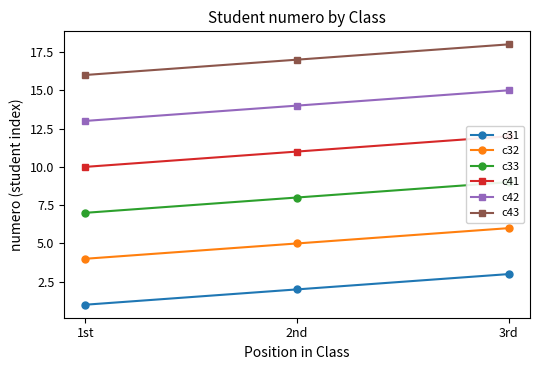

Is the value of c32 at 1st greater than the value of c43 at 1st?

No